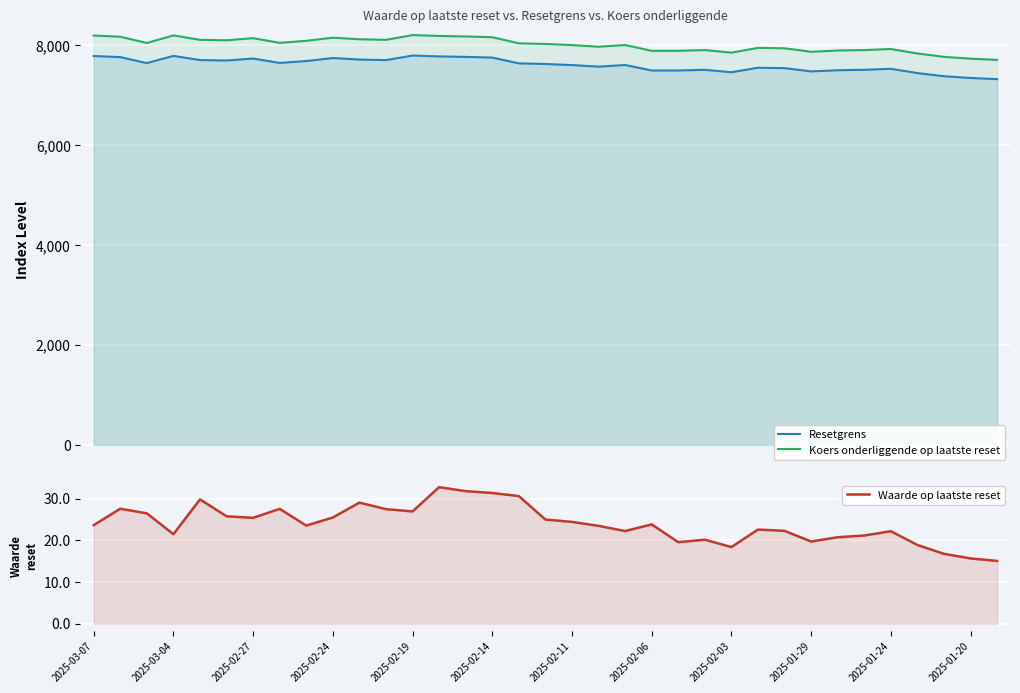

Count the number of data series in this chart.

3